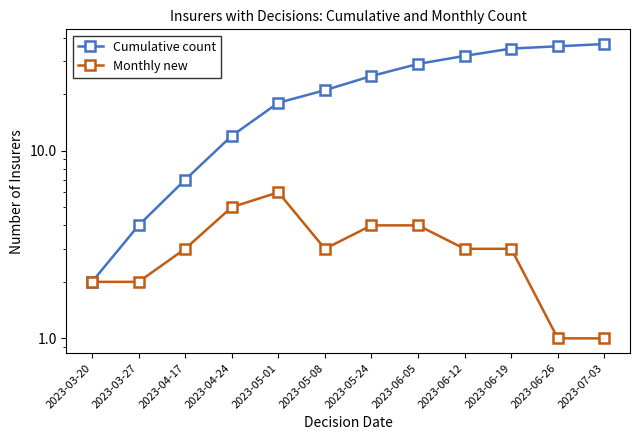

How many interior local valleys does the Monthly new series have?

1